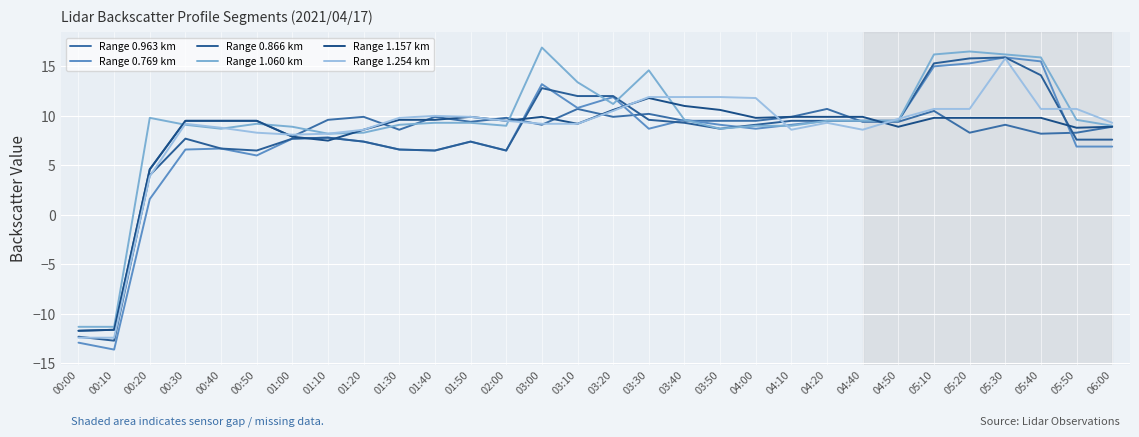

Reading left to right, what are all the values shown in this chart?

Range 0.963 km: 00:00=-11.7	00:10=-11.6	00:20=4.6	00:30=9.5	00:40=9.5	00:50=9.5	01:00=7.9	01:10=9.6	01:20=9.9	01:30=8.6	01:40=9.9	01:50=9.4	02:00=9.8	03:00=9.1	03:10=10.7	03:20=9.9	03:30=10.2	03:40=9.5	03:50=9.5	04:00=9.5	04:10=9.9	04:20=10.7	04:40=9.4	04:50=9.4	05:10=10.5	05:20=8.3	05:30=9.1	05:40=8.2	05:50=8.3	06:00=8.9
Range 0.769 km: 00:00=-12.9	00:10=-13.6	00:20=1.6	00:30=6.6	00:40=6.7	00:50=6.0	01:00=7.7	01:10=7.8	01:20=7.4	01:30=6.6	01:40=6.5	01:50=7.4	02:00=6.5	03:00=13.2	03:10=10.8	03:20=11.9	03:30=8.7	03:40=9.6	03:50=9.1	04:00=8.7	04:10=9.1	04:20=9.5	04:40=9.5	04:50=9.5	05:10=15.0	05:20=15.3	05:30=15.9	05:40=15.5	05:50=6.9	06:00=6.9
Range 0.866 km: 00:00=-12.3	00:10=-12.7	00:20=4.0	00:30=7.7	00:40=6.7	00:50=6.5	01:00=7.7	01:10=7.8	01:20=7.4	01:30=6.6	01:40=6.5	01:50=7.4	02:00=6.5	03:00=12.8	03:10=12.0	03:20=12.0	03:30=9.6	03:40=9.3	03:50=8.7	04:00=9.1	04:10=9.5	04:20=9.5	04:40=9.5	04:50=9.5	05:10=15.3	05:20=15.8	05:30=15.9	05:40=14.1	05:50=7.6	06:00=7.6
Range 1.060 km: 00:00=-11.3	00:10=-11.3	00:20=9.8	00:30=9.1	00:40=8.7	00:50=9.2	01:00=8.9	01:10=8.2	01:20=8.3	01:30=9.1	01:40=9.3	01:50=9.3	02:00=9.0	03:00=16.9	03:10=13.4	03:20=11.2	03:30=14.6	03:40=9.6	03:50=8.7	04:00=9.0	04:10=9.0	04:20=9.5	04:40=9.5	04:50=9.5	05:10=16.2	05:20=16.5	05:30=16.2	05:40=15.9	05:50=9.6	06:00=9.0
Range 1.157 km: 00:00=-11.7	00:10=-11.6	00:20=4.6	00:30=9.5	00:40=9.5	00:50=9.5	01:00=7.9	01:10=7.5	01:20=8.6	01:30=9.6	01:40=9.6	01:50=9.9	02:00=9.5	03:00=9.9	03:10=9.2	03:20=10.6	03:30=11.8	03:40=11.0	03:50=10.6	04:00=9.8	04:10=9.9	04:20=9.9	04:40=9.9	04:50=8.9	05:10=9.8	05:20=9.8	05:30=9.8	05:40=9.8	05:50=8.8	06:00=8.9
Range 1.254 km: 00:00=-12.4	00:10=-12.4	00:20=3.9	00:30=9.2	00:40=8.8	00:50=8.3	01:00=8.1	01:10=8.2	01:20=8.6	01:30=9.8	01:40=10.0	01:50=9.9	02:00=9.5	03:00=9.2	03:10=9.2	03:20=10.5	03:30=11.9	03:40=11.9	03:50=11.9	04:00=11.8	04:10=8.6	04:20=9.3	04:40=8.6	04:50=9.7	05:10=10.7	05:20=10.7	05:30=15.8	05:40=10.7	05:50=10.7	06:00=9.3